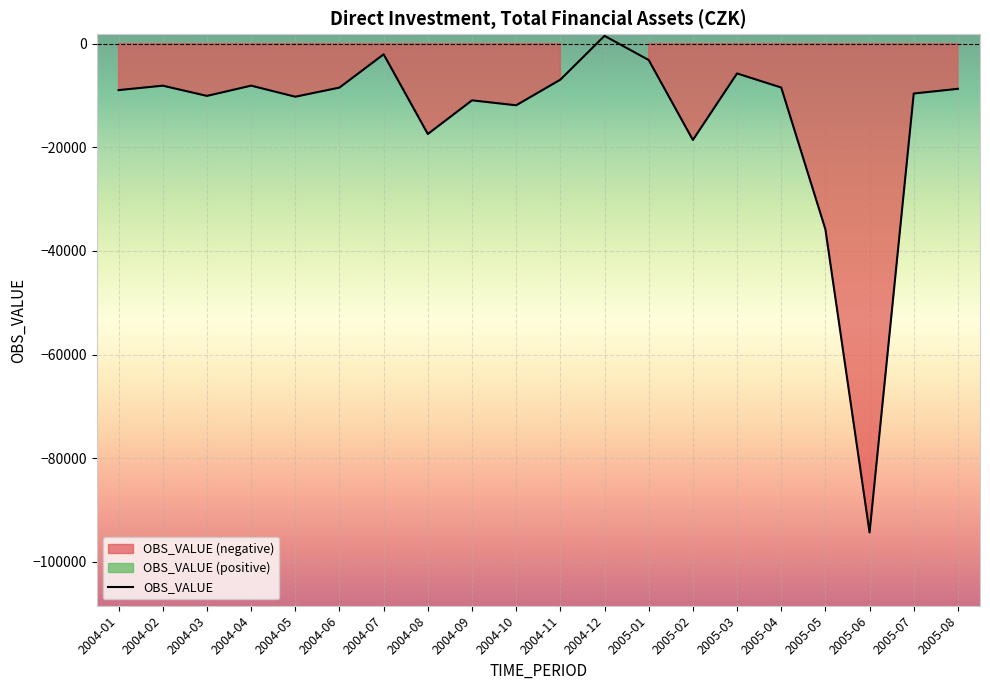

What is the change in value from 2004-01 to 2004-03?

-1118